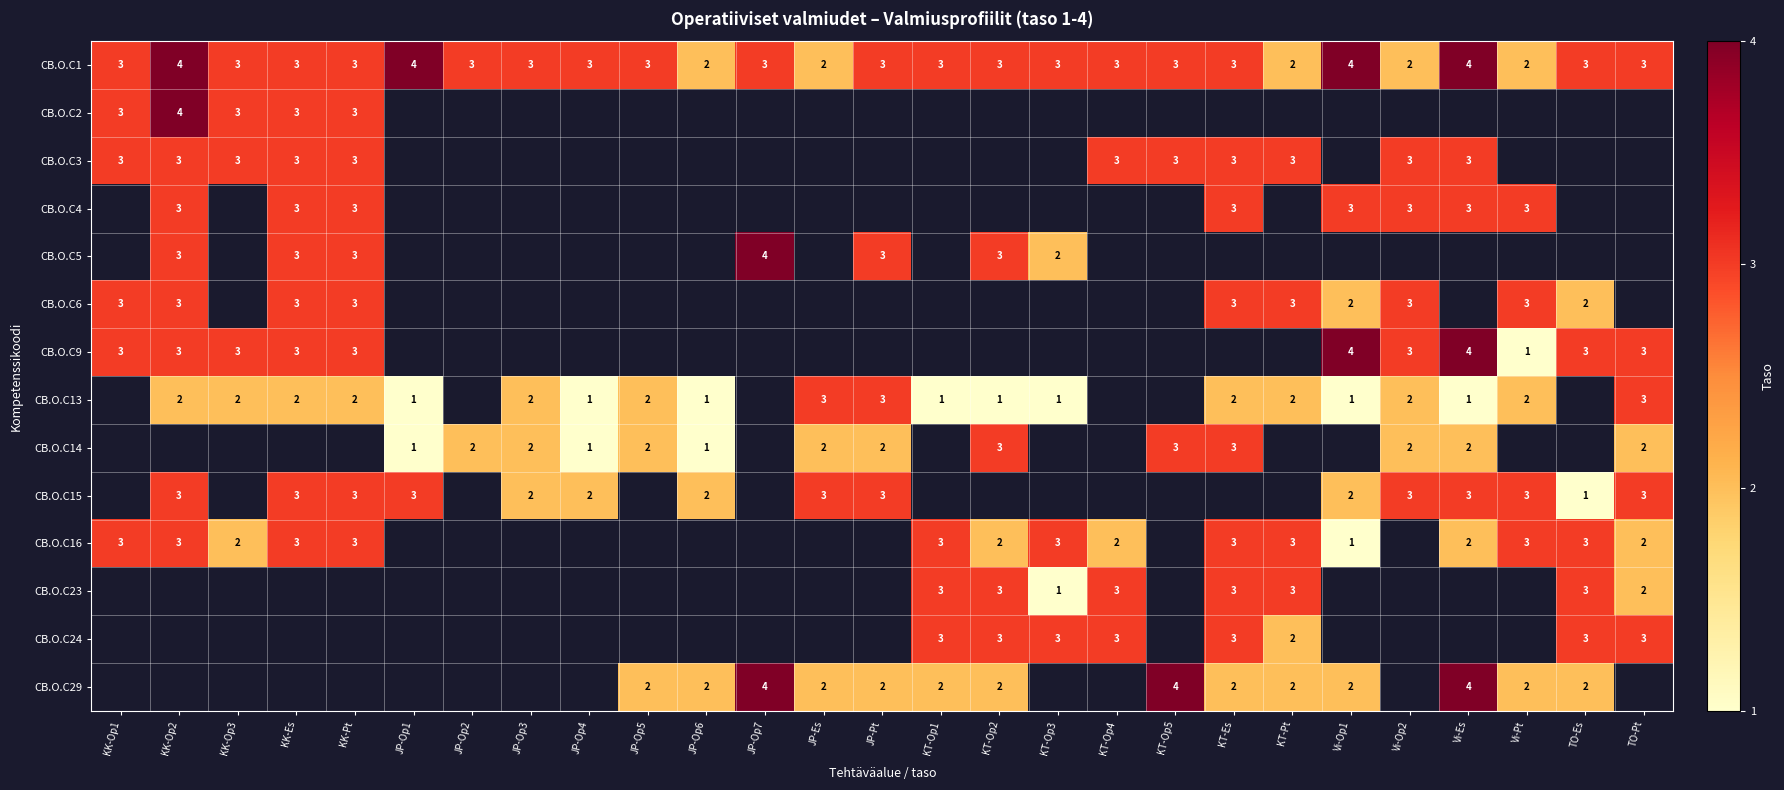

Which has a higher value, KT-Op1 or JP-Op1?

JP-Op1